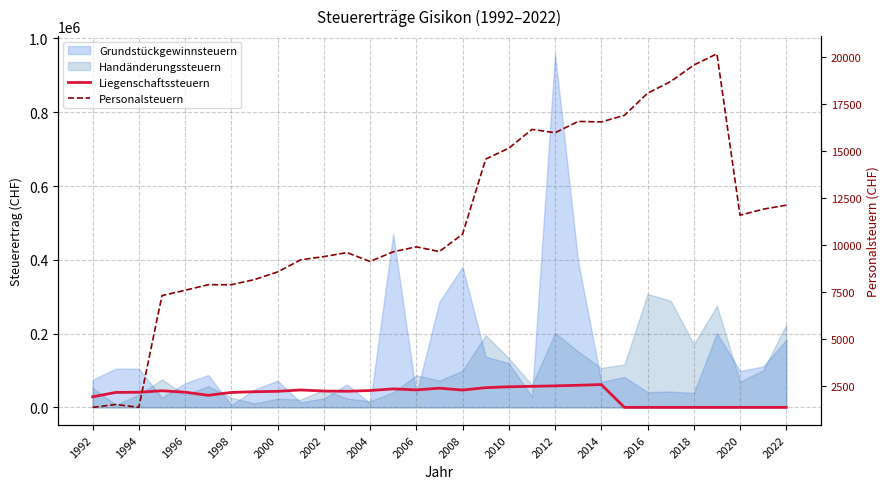

Which series has the largest total across all categories?

Liegenschaftssteuern